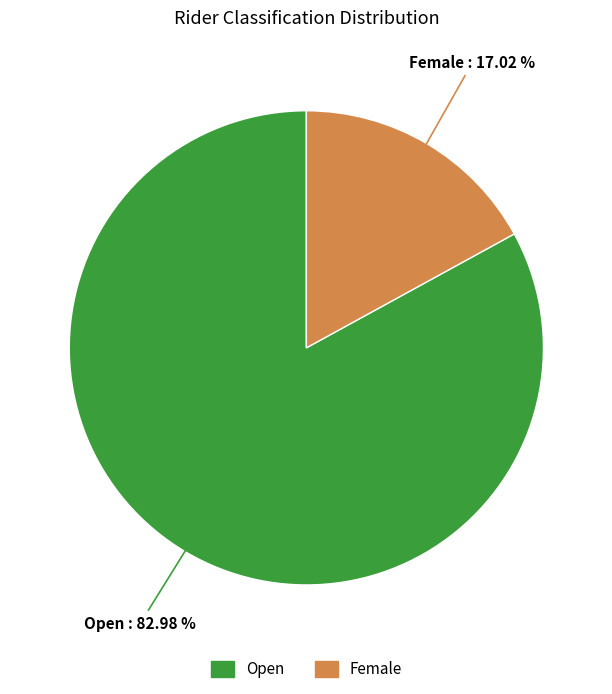

What is the largest slice in the pie chart?

Open